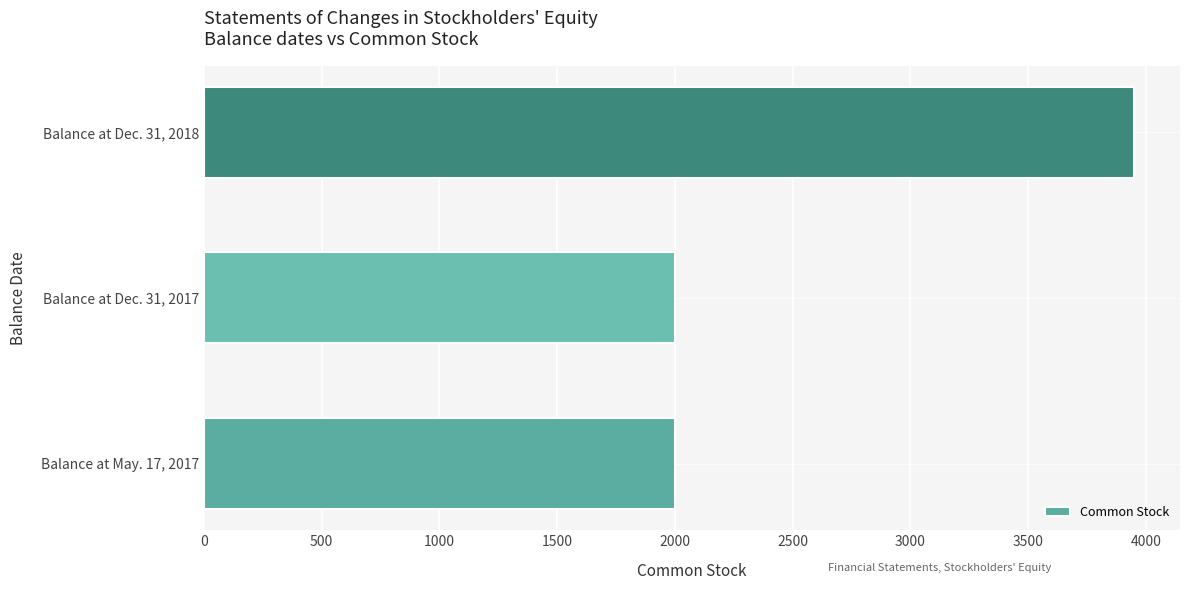

Between Balance at May. 17, 2017 and Balance at Dec. 31, 2018, which is larger?

Balance at Dec. 31, 2018